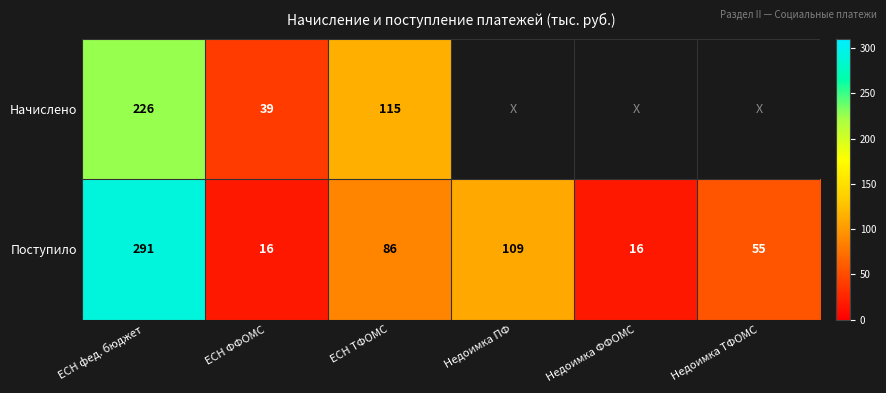

The Начислено series shows 40 at ЕСН ТФОМС. True or false?

False